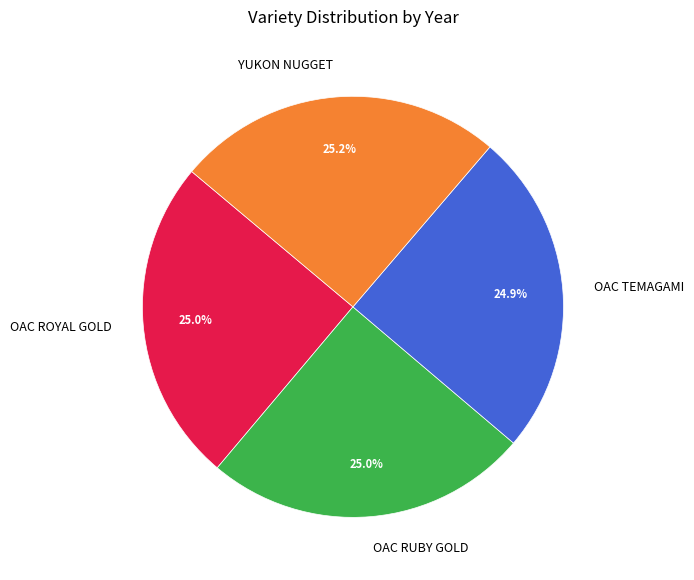

What is the ratio of the value at OAC TEMAGAMI to the value at YUKON NUGGET?

1.0